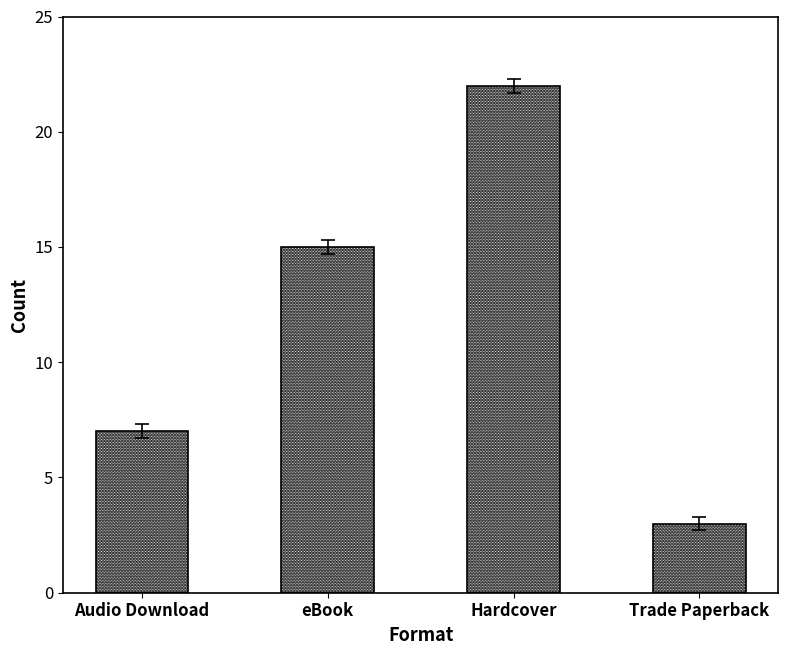

Are the bars grouped side by side (vs. stacked)?

No